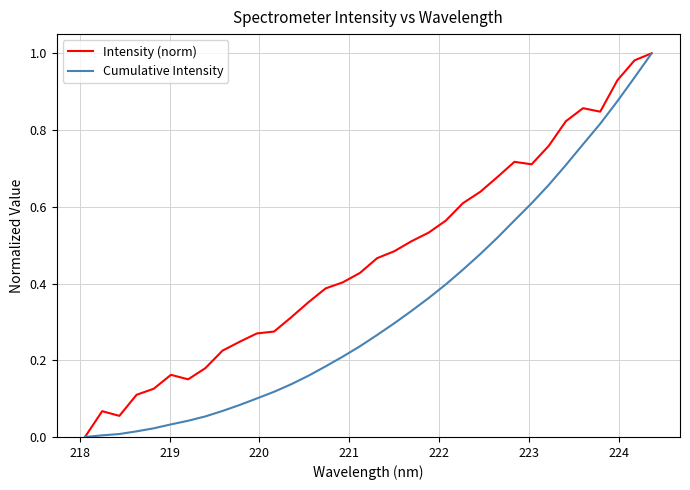

Which series has the largest total across all categories?

Intensity (norm)